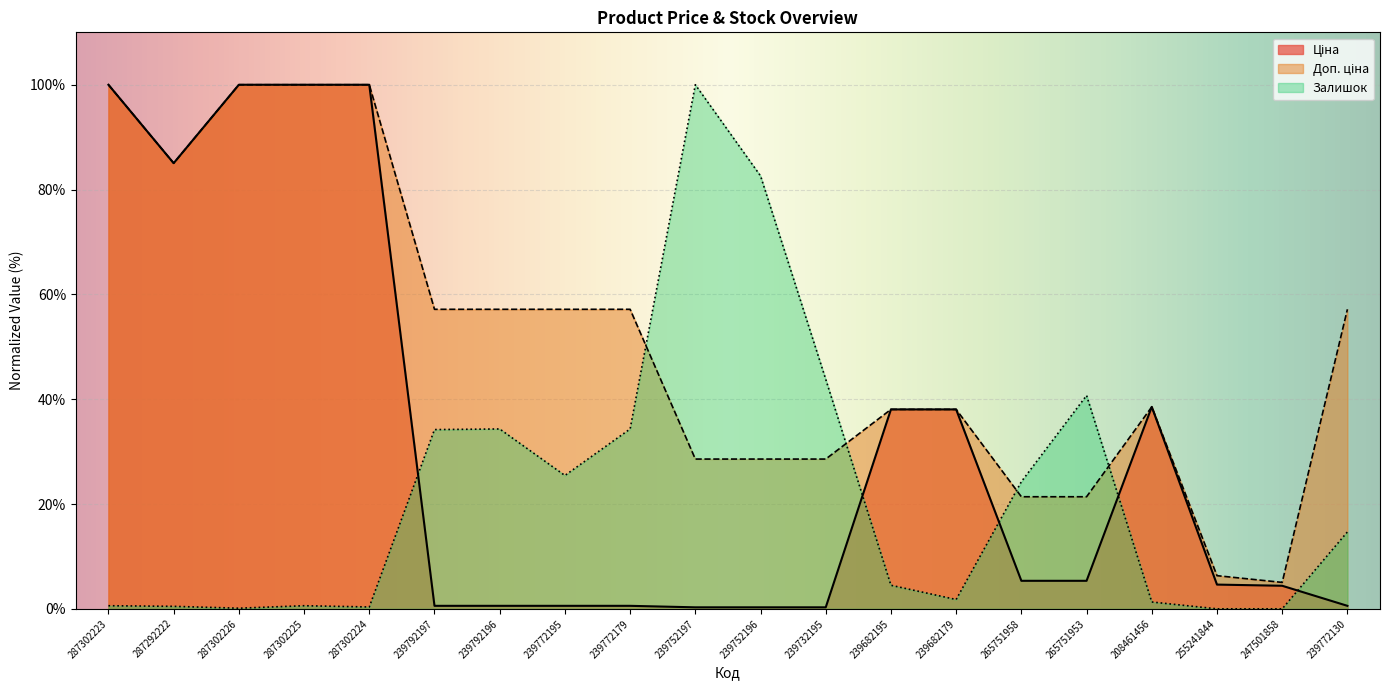

What is the total value across all series at 239772130?

72.4